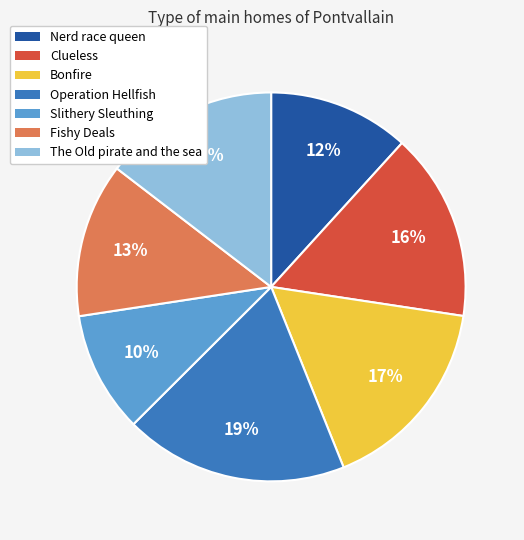

Does Operation Hellfish represent more than half of the total?

No